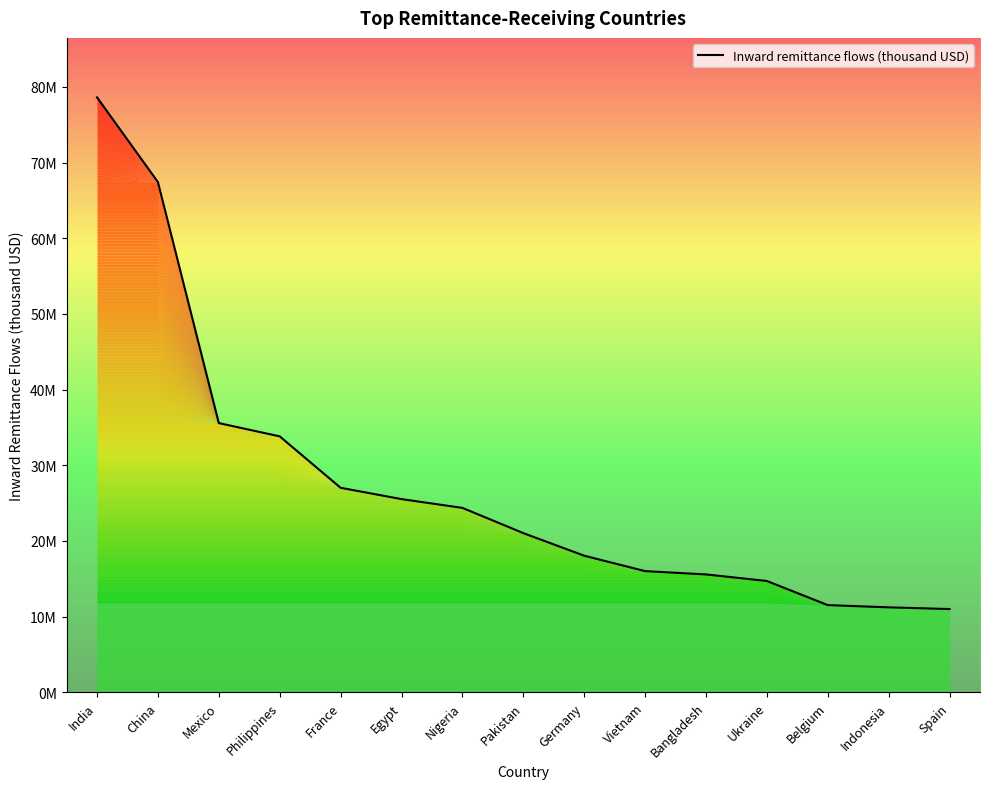

Which category has the highest value across all series?

India